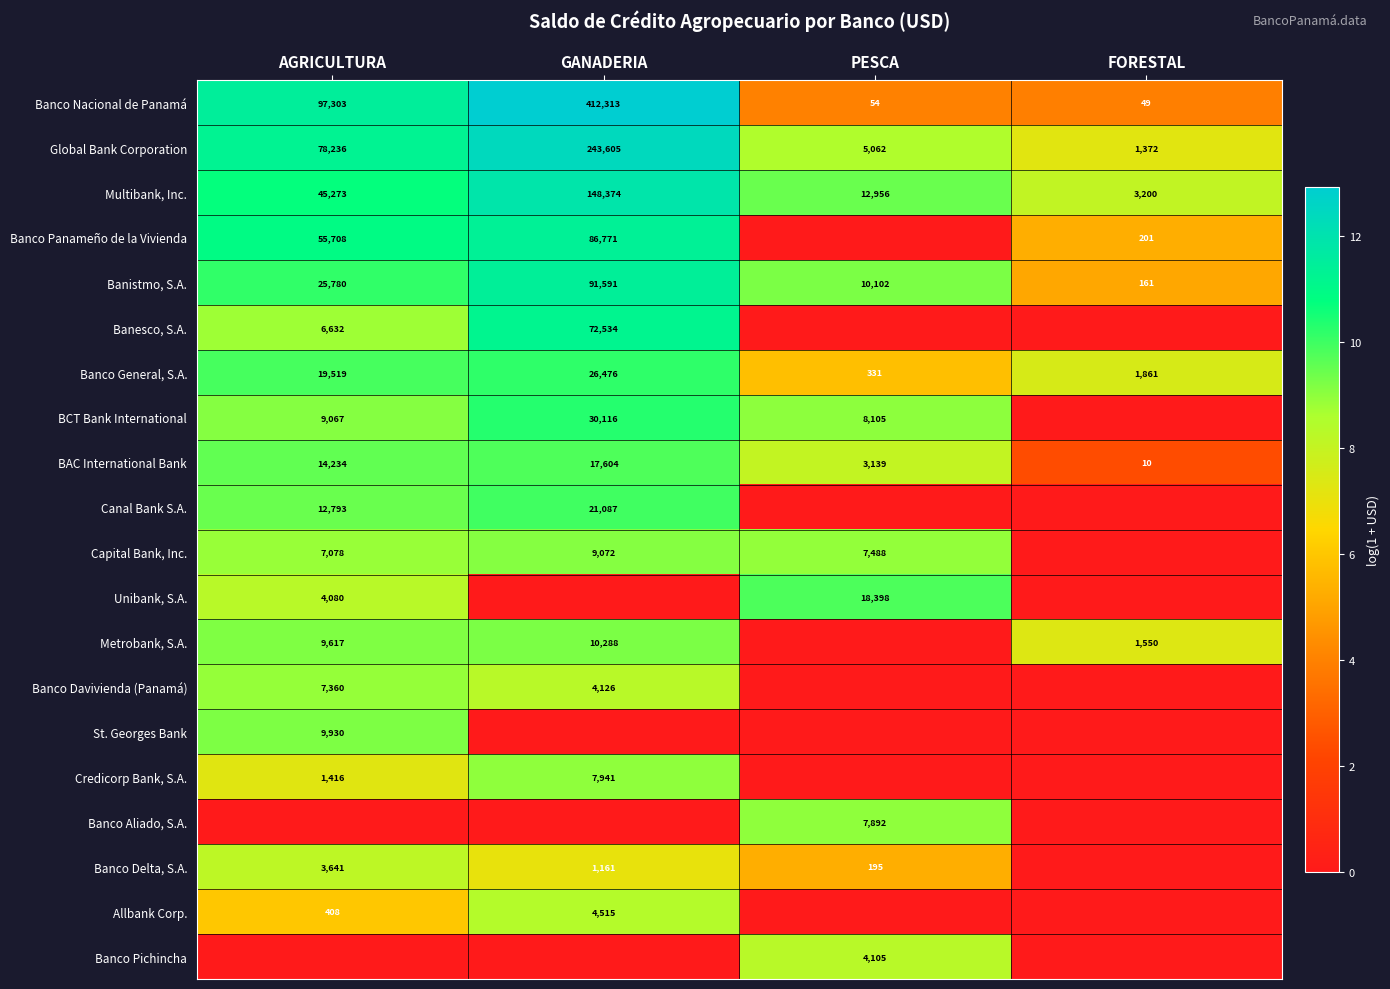

Is the value of Banco Pichincha at PESCA greater than the value of Banco Delta, S.A. at GANADERIA?

Yes